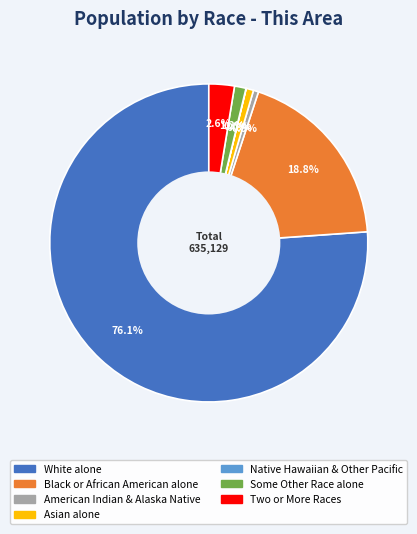

Is there a majority slice in this chart?

Yes